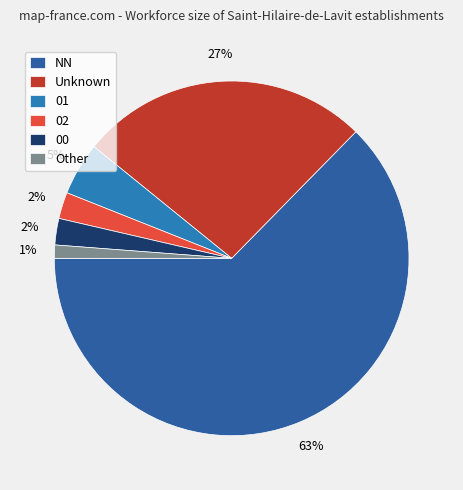

How many segments does this pie chart have?

6